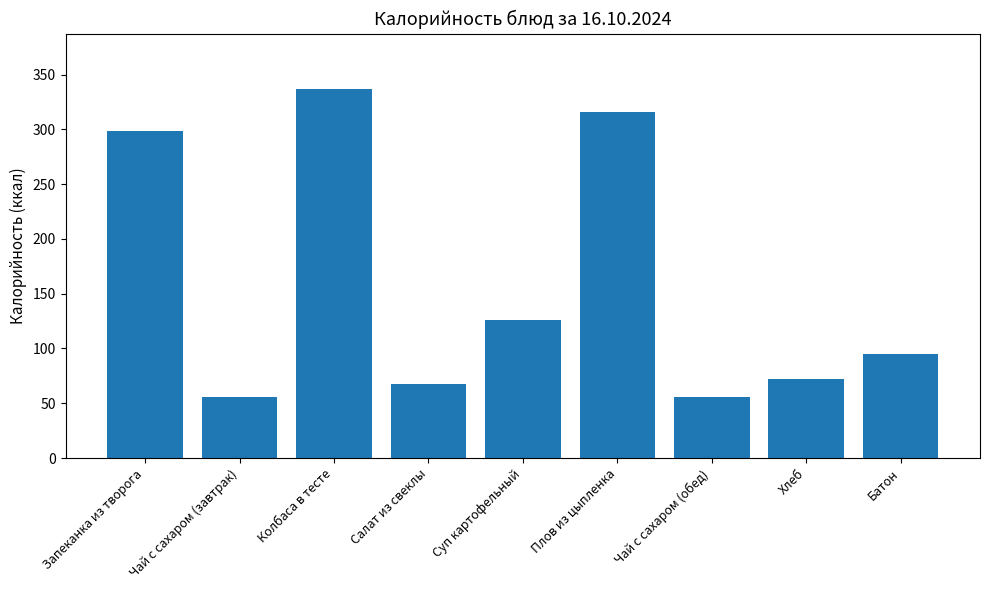

Reading left to right, extract all data points from this chart.

Запеканка из творога=299	Чай с сахаром (завтрак)=56	Колбаса в тесте=337	Салат из свеклы=68	Суп картофельный=126	Плов из цыпленка=316	Чай с сахаром (обед)=56	Хлеб=72	Батон=95